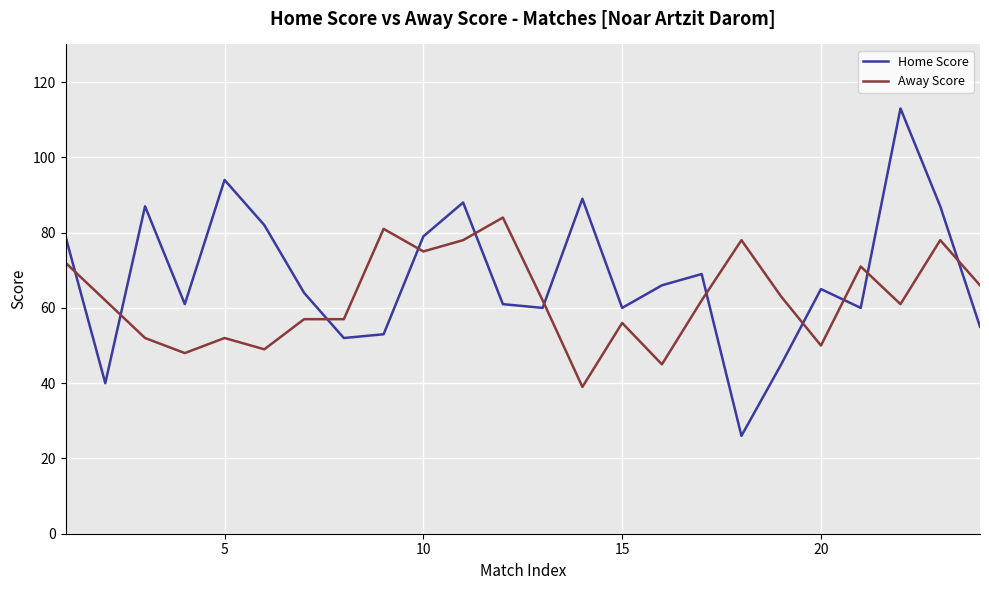

Rank the series by their average value, from highest to lowest.

Home Score, Away Score